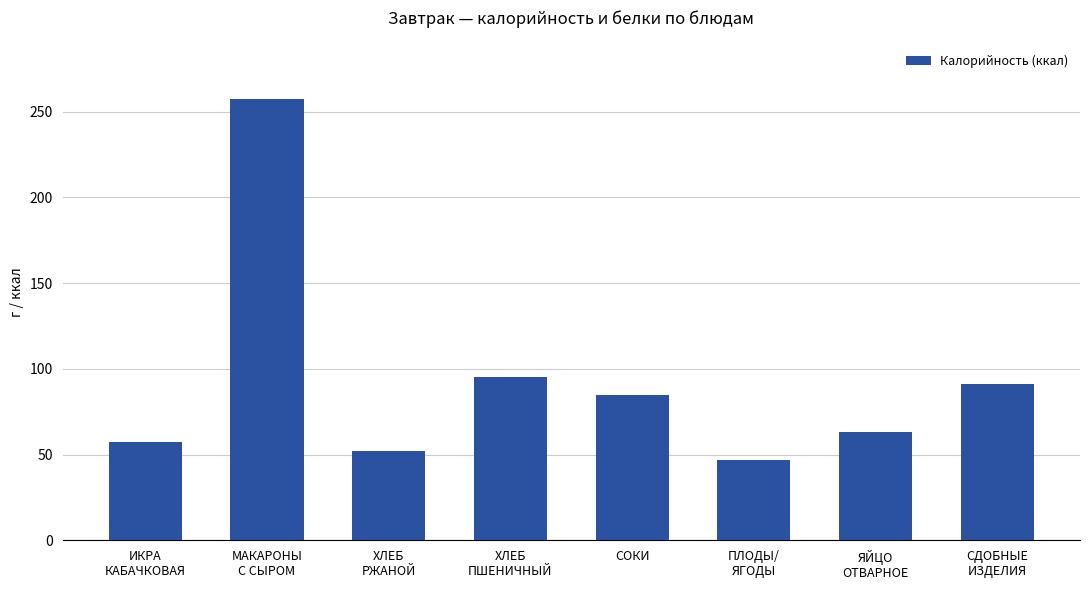

List the labels in order of value, largest first.

МАКАРОНЫ
С СЫРОМ, ХЛЕБ
ПШЕНИЧНЫЙ, СДОБНЫЕ
ИЗДЕЛИЯ, СОКИ, ЯЙЦО
ОТВАРНОЕ, ИКРА
КАБАЧКОВАЯ, ХЛЕБ
РЖАНОЙ, ПЛОДЫ/
ЯГОДЫ